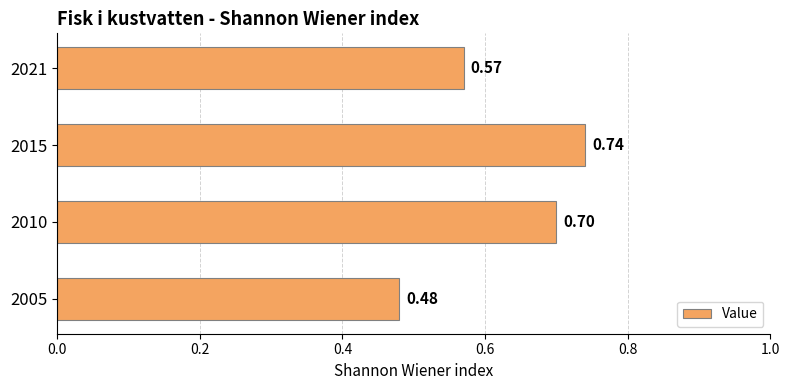

What is the sum of the values at 2015 and 2005?

1.2